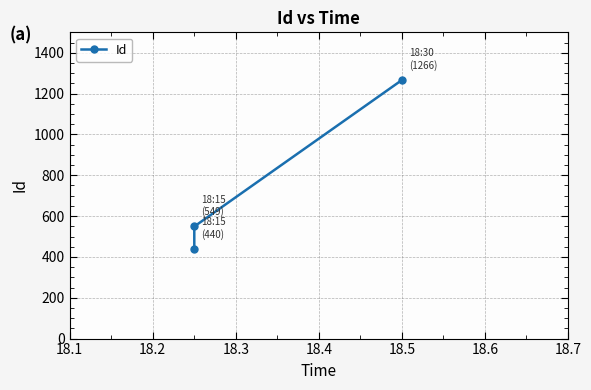

Which has a higher value, 18.2 or 18.3?

18.3